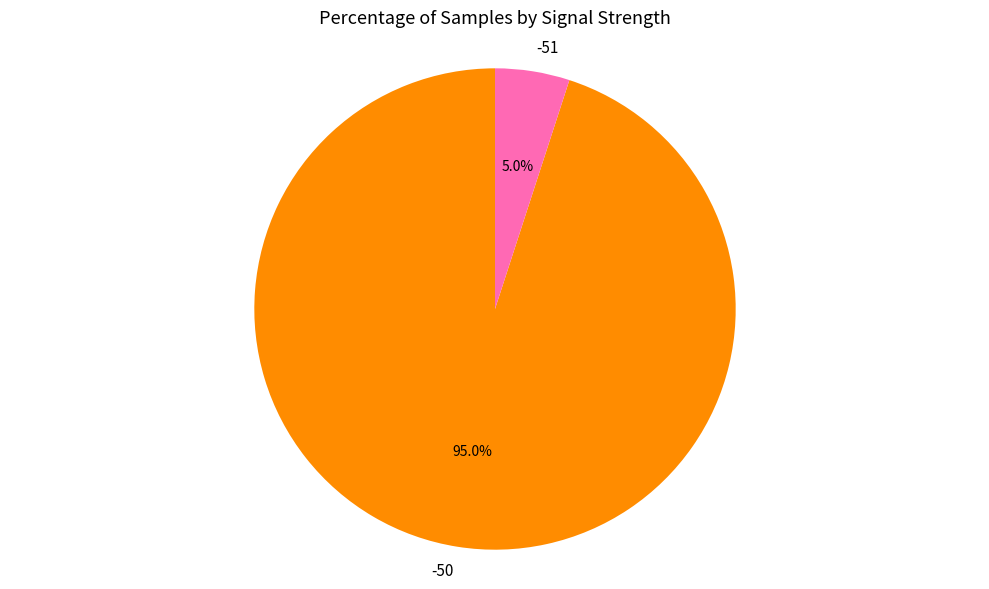

What is the largest slice in the pie chart?

-50